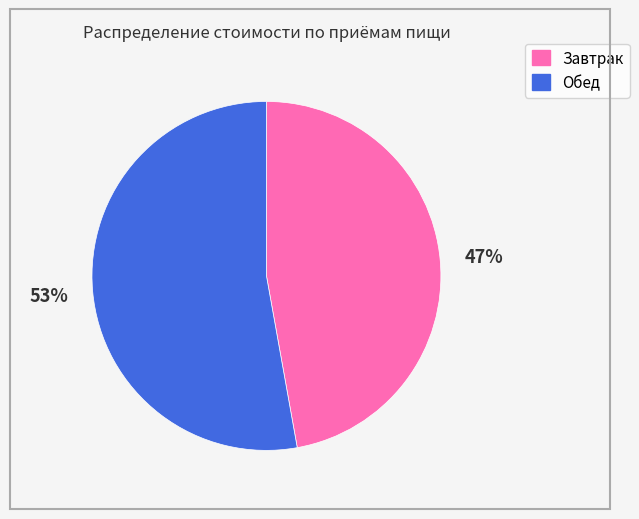

To the nearest percent, what is the difference between the largest and smallest slice percentages?

6%